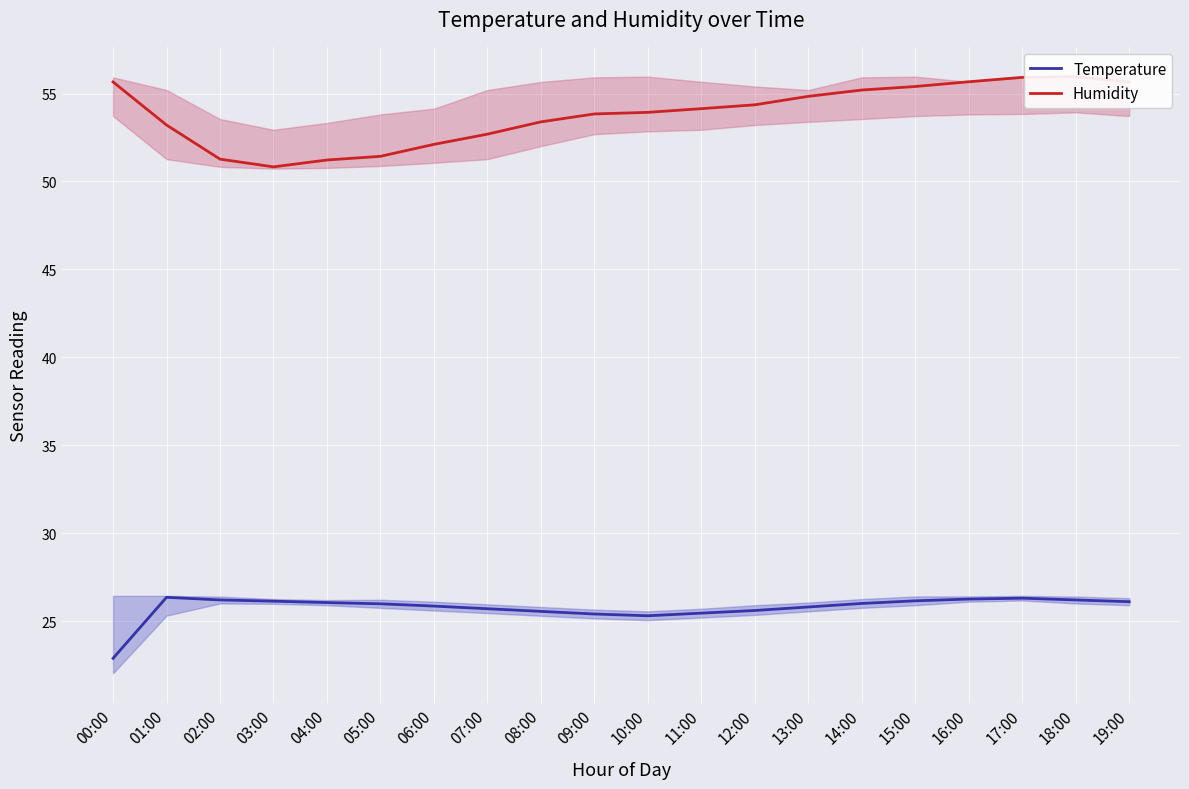

Which has a higher value, 12:00 or 10:00?

12:00